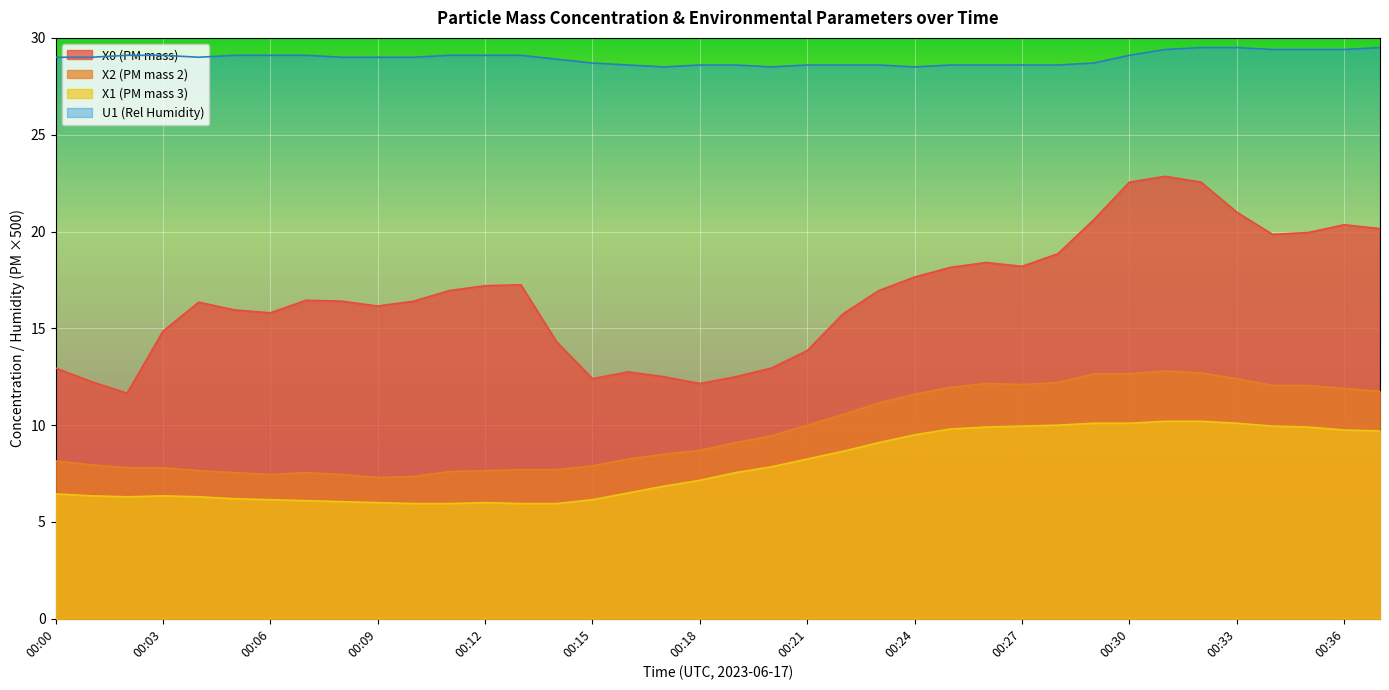

List the labels in order of X0 (PM mass) value, largest first.

00:31, 00:30, 00:32, 00:33, 00:29, 00:36, 00:37, 00:35, 00:34, 00:28, 00:26, 00:27, 00:25, 00:24, 00:13, 00:12, 00:11, 00:23, 00:07, 00:08, 00:10, 00:04, 00:09, 00:05, 00:06, 00:22, 00:03, 00:14, 00:21, 00:00, 00:20, 00:16, 00:17, 00:19, 00:15, 00:01, 00:18, 00:02